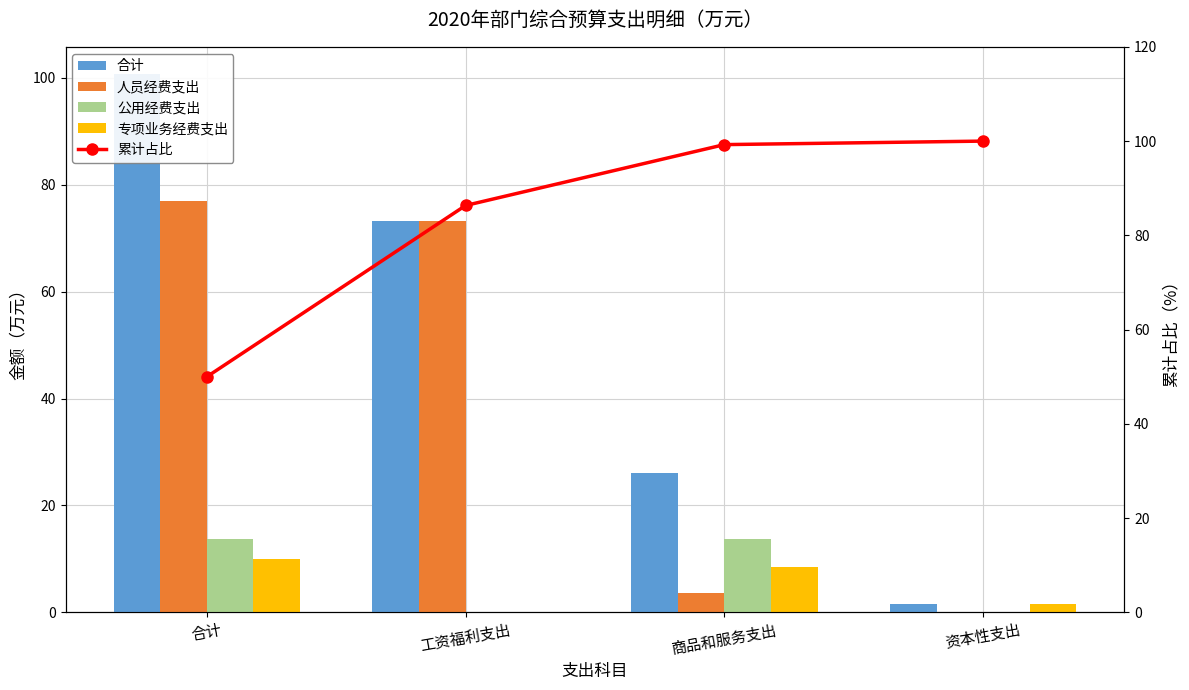

What position from the left is 合计?

1